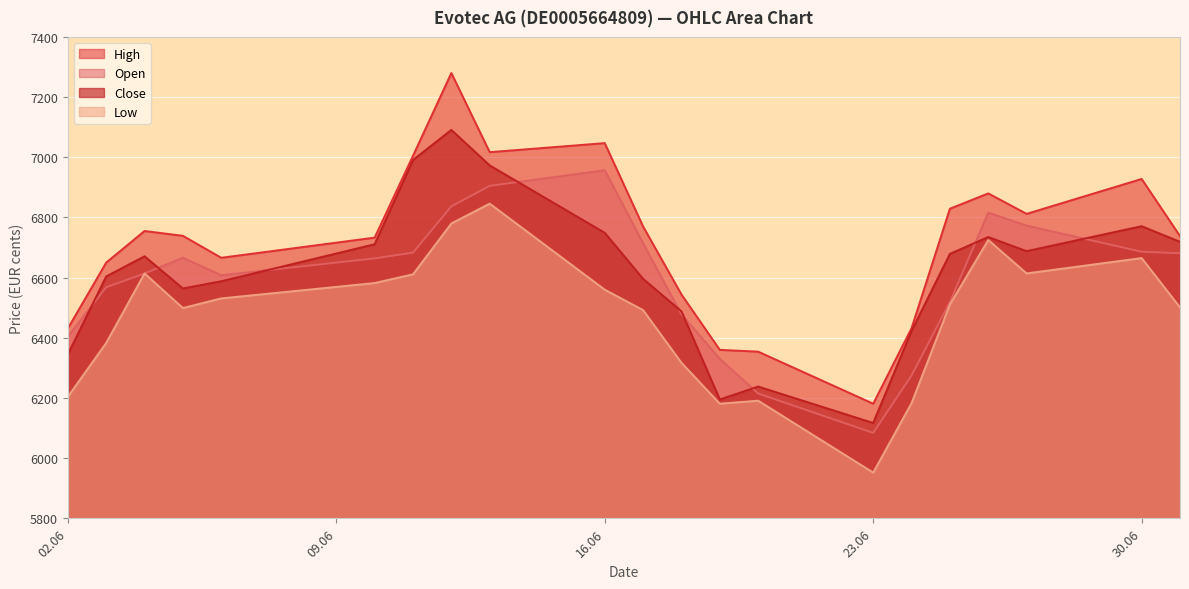

What position from the right is 01.07.2025?

1